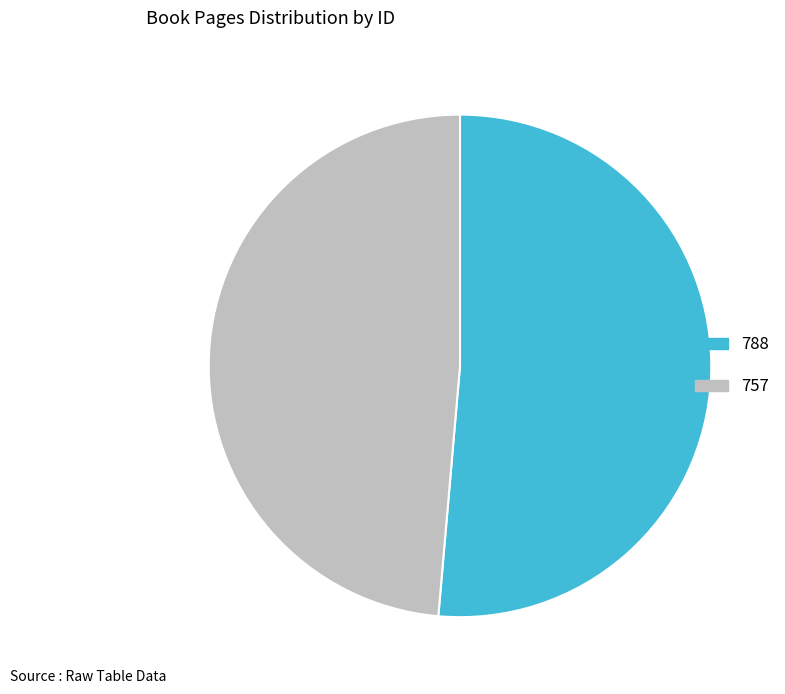

Rank the categories by value from lowest to highest.

757, 788